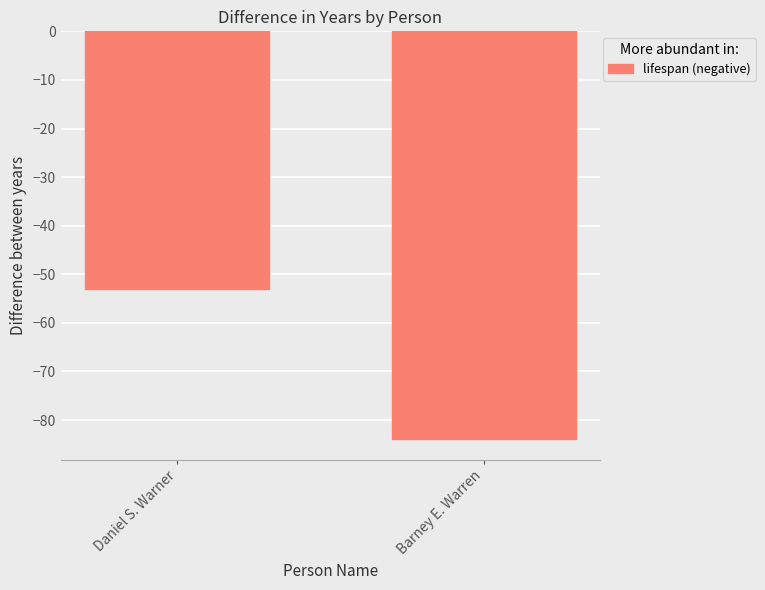

What is the value of the 2nd bar from the left?

-84